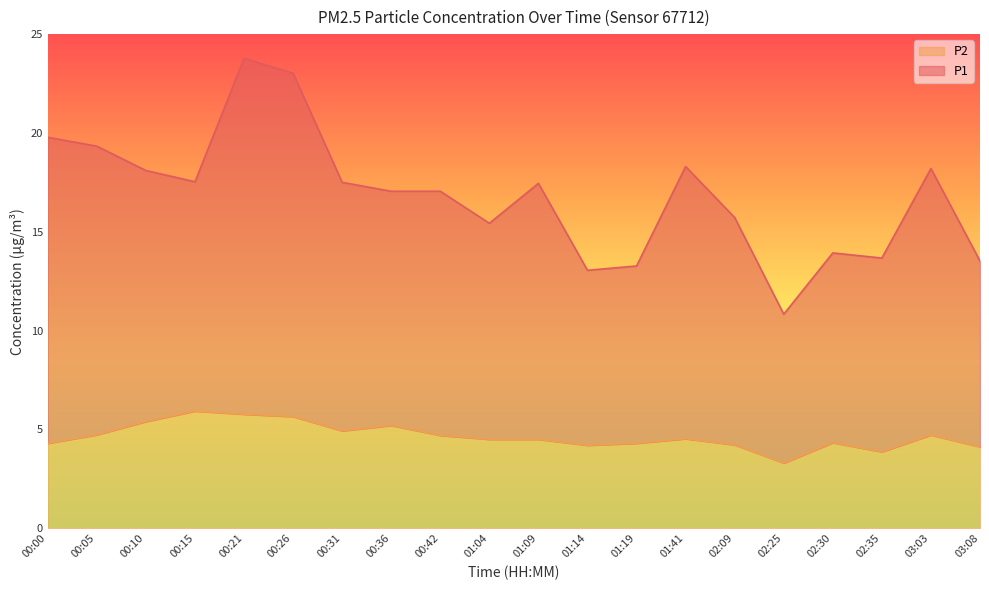

At 02:30, list the series in order from largest to smallest.

P1, P2